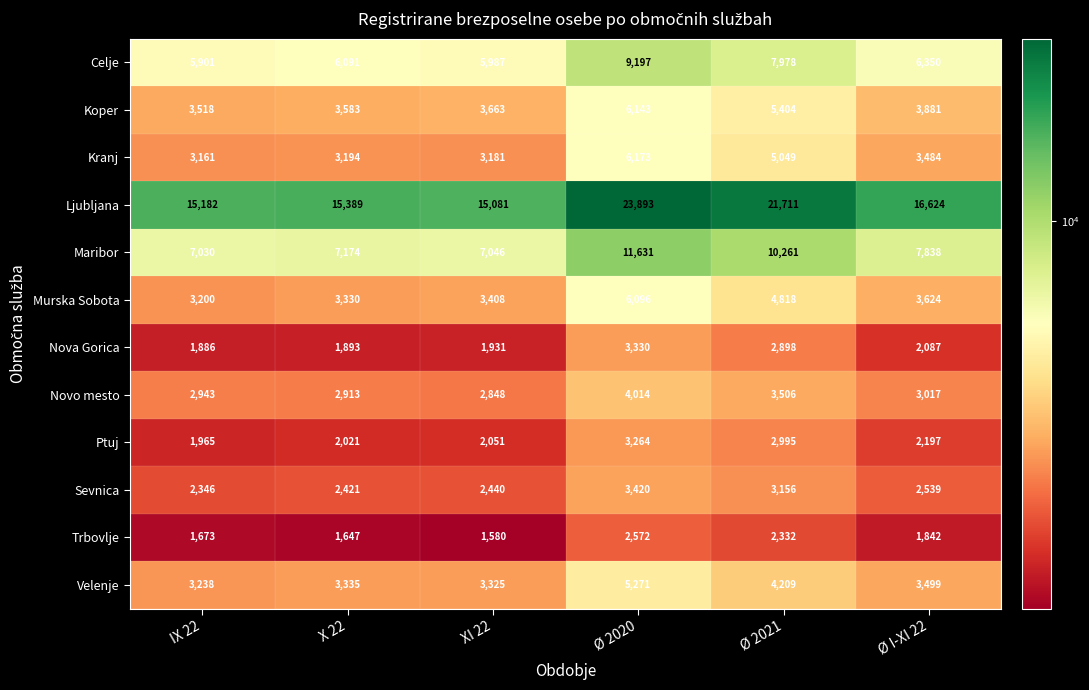

Where is Murska Sobota nearest to the value 4648?

Ø 2021